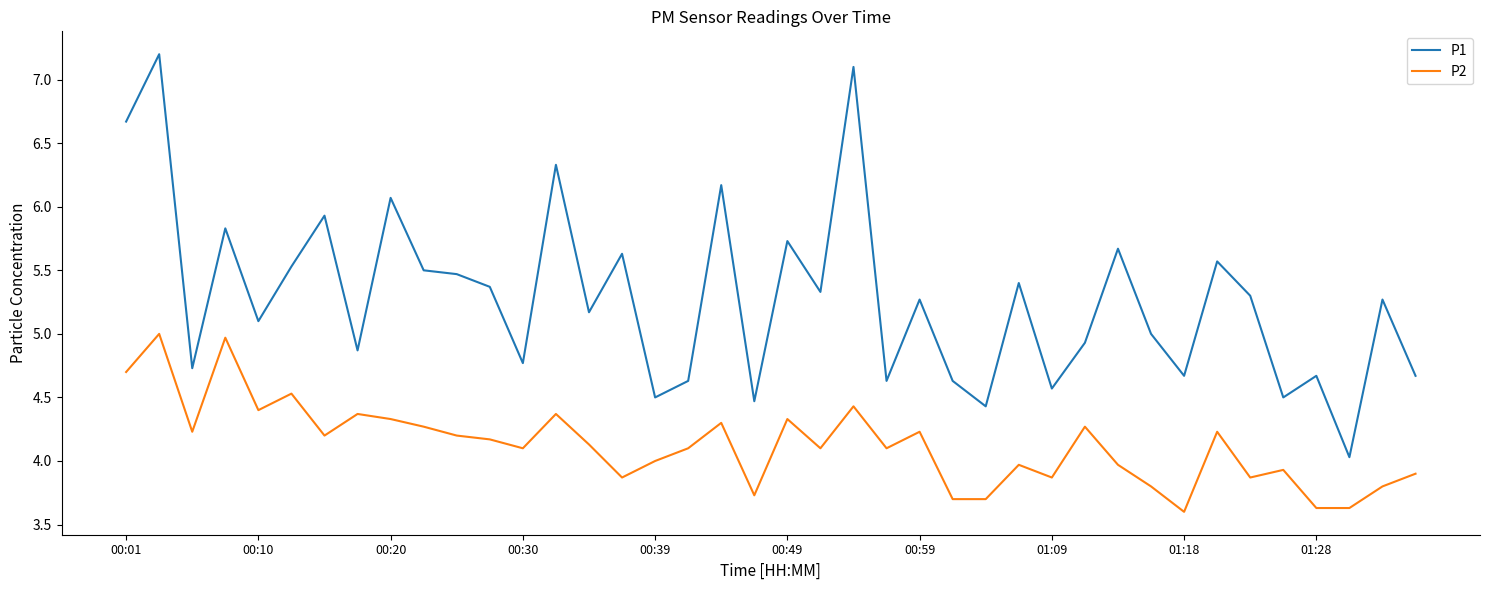

True or false: P1 and P2 intersect in this chart.

False